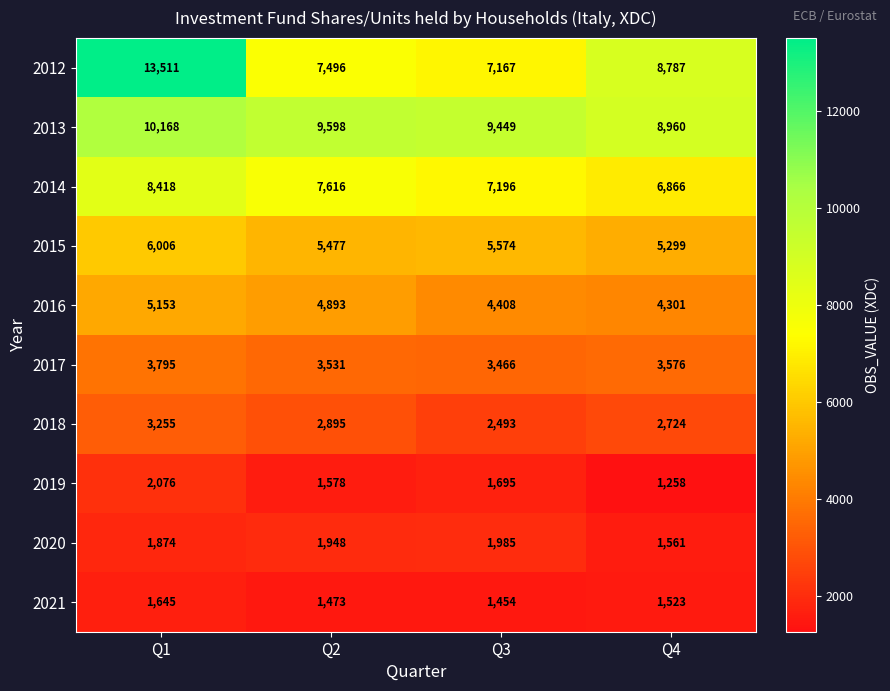

At which label does 2017 reach its minimum?

Q3